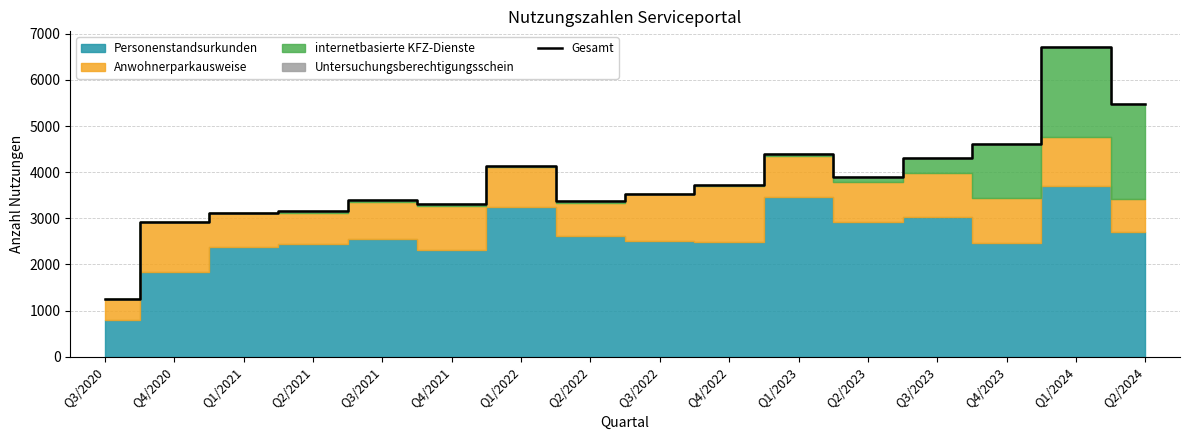

Between Q2/2022 and Q1/2021, which is larger?

Q2/2022